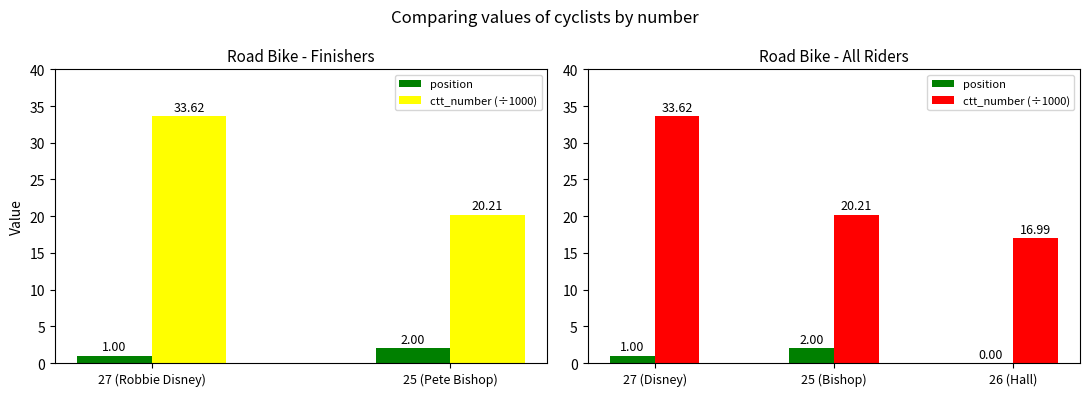

What is the spread (max minus min) of values at 26 (Hall)?

17.0